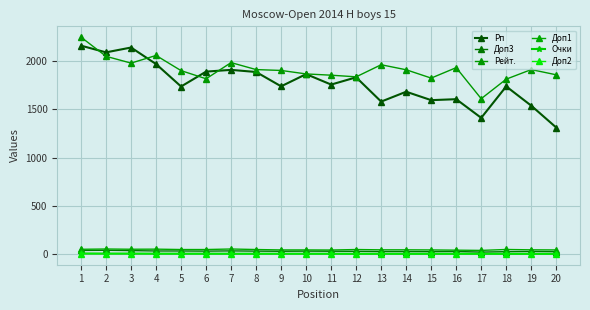

Which has a higher value, 13 or 6?

6